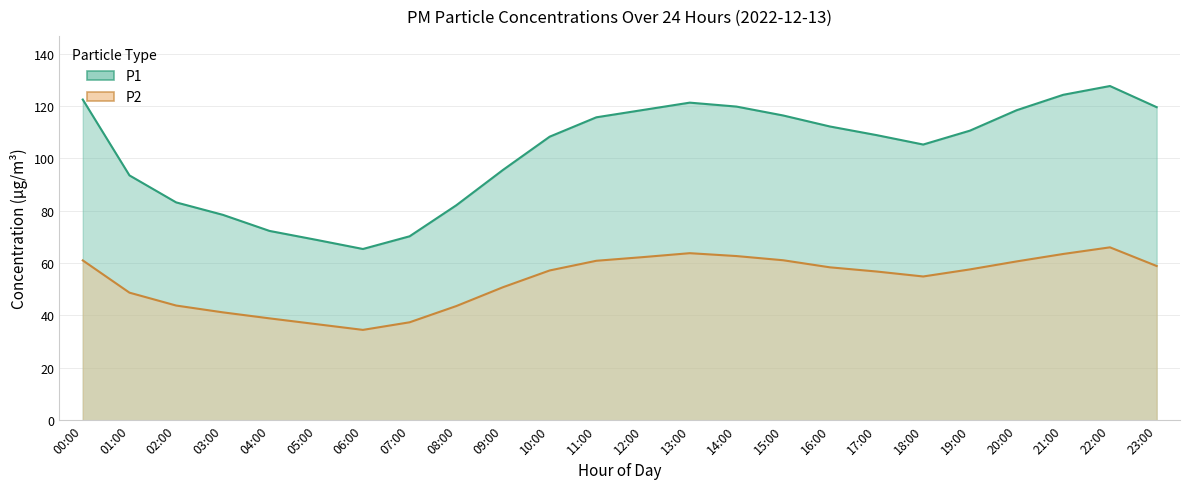

True or false: P1 and P2 intersect in this chart.

False